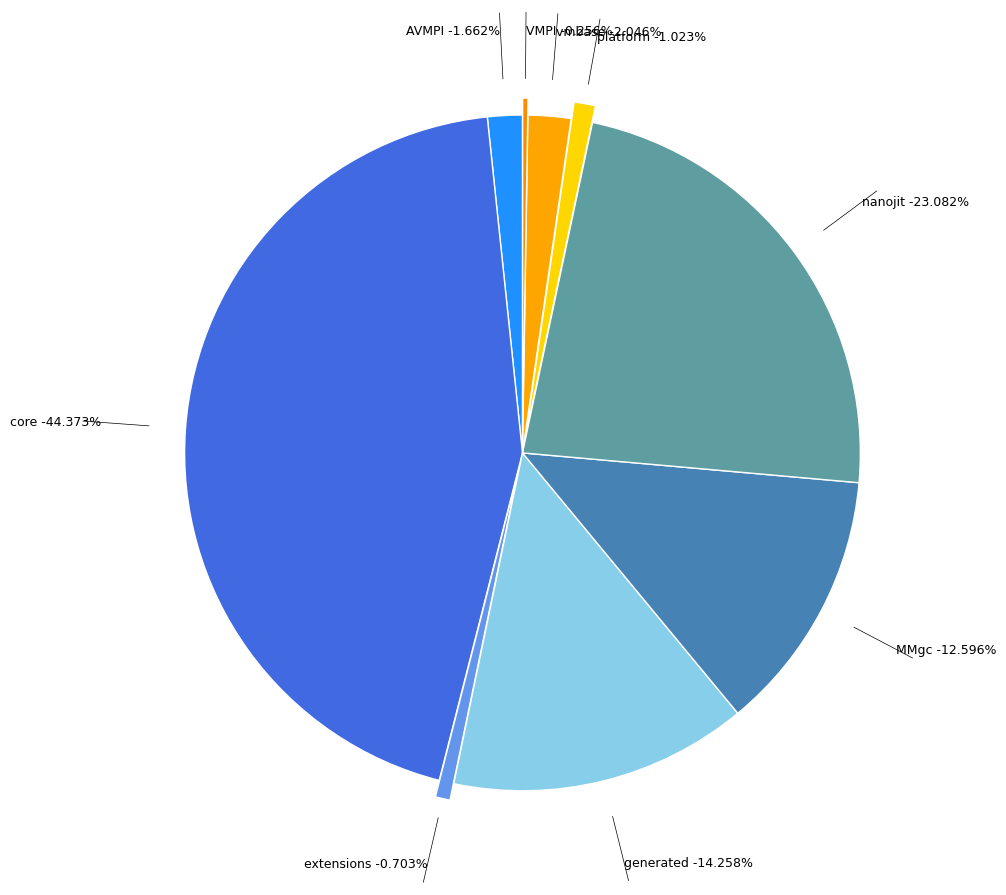

To the nearest percent, what is the difference between the largest and smallest slice percentages?

44%